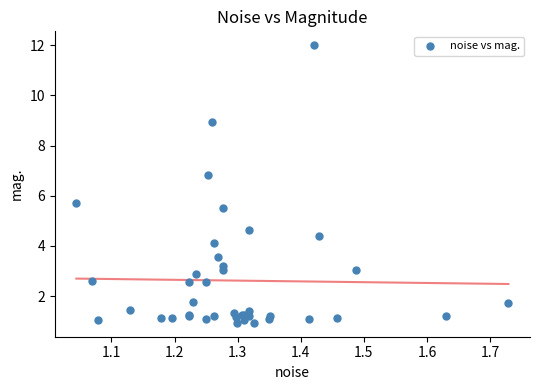

What Y value in the scatter plot is closest to 6?

5.7